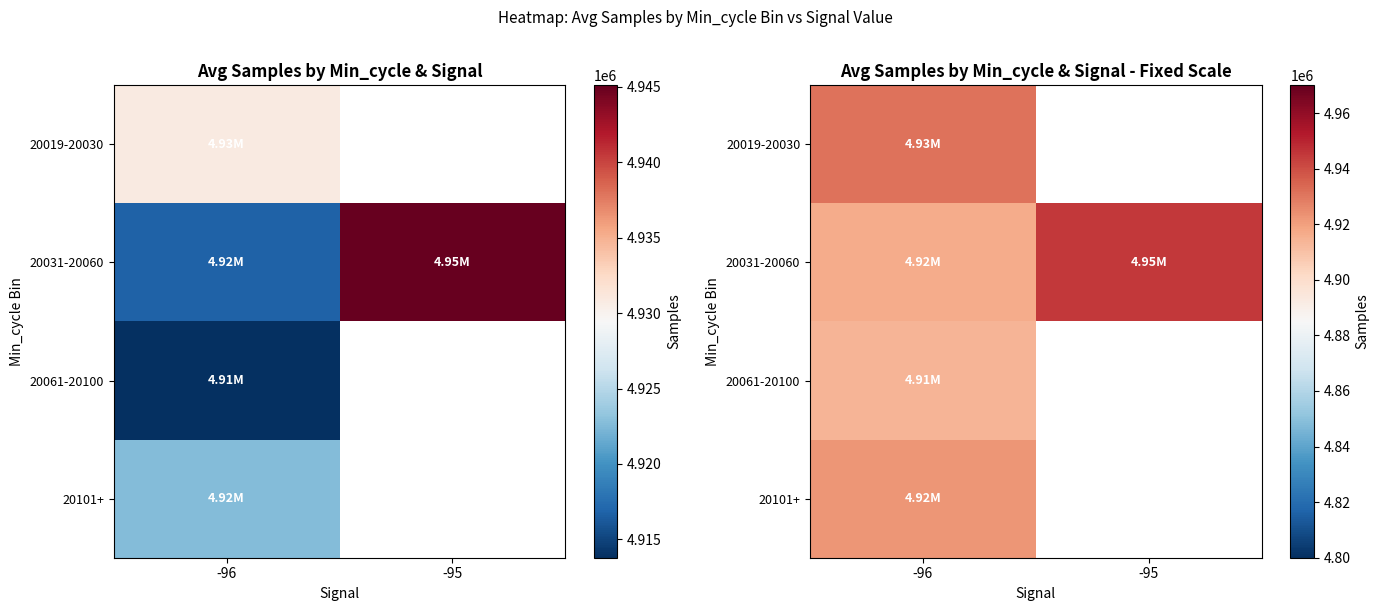

Is it true that 20019-20030 equals 4930830.6 at -96?

True